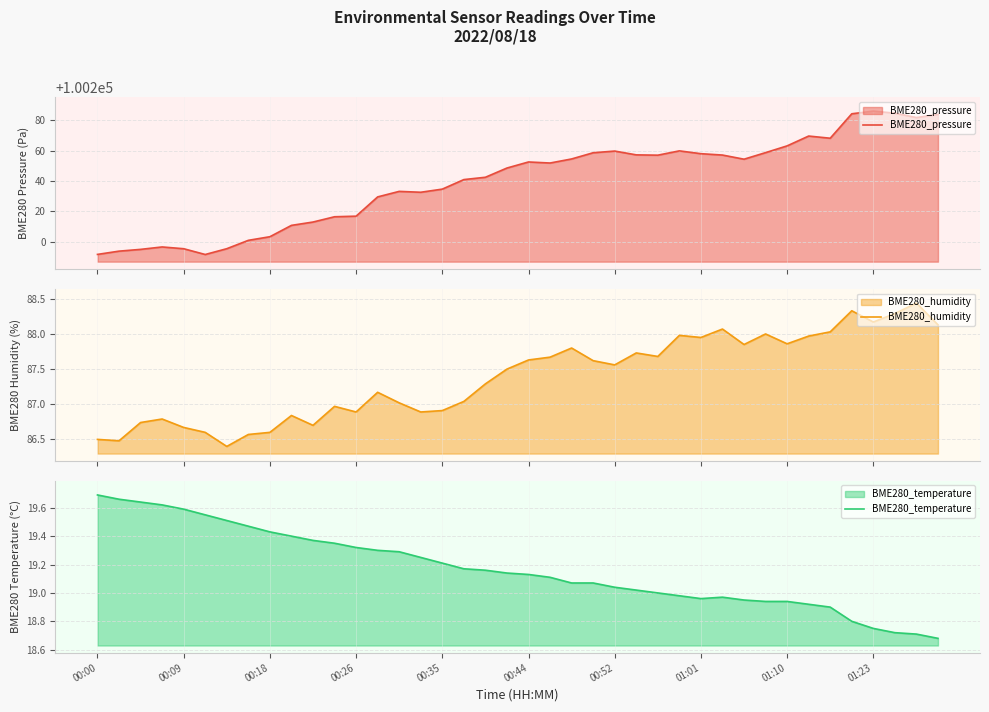

Which series has the largest range (max minus min)?

BME280_pressure